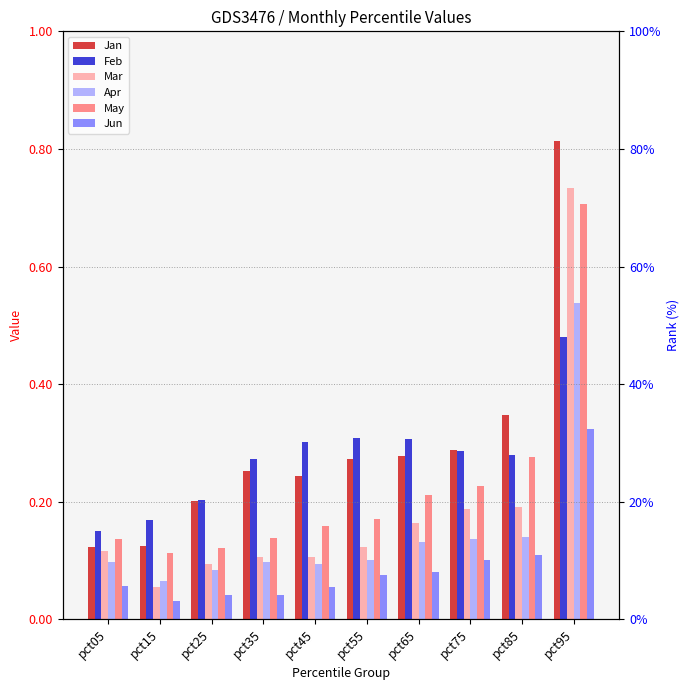

The value of Mar at pct95 is 1.1. True or false?

False